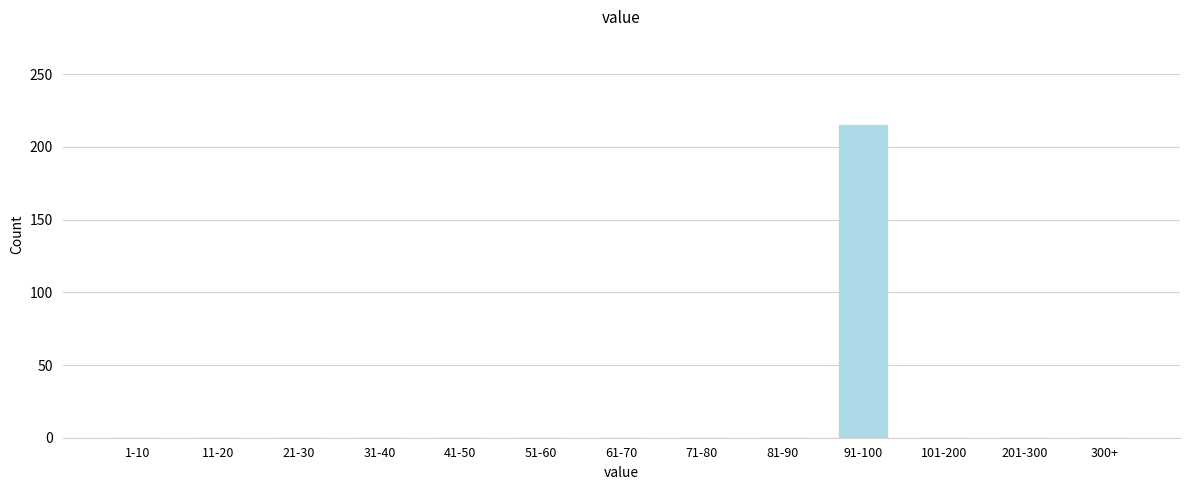

Reading left to right, list all the values displayed in this chart.

1-10=0	11-20=0	21-30=0	31-40=0	41-50=0	51-60=0	61-70=0	71-80=0	81-90=0	91-100=215	101-200=0	201-300=0	300+=0